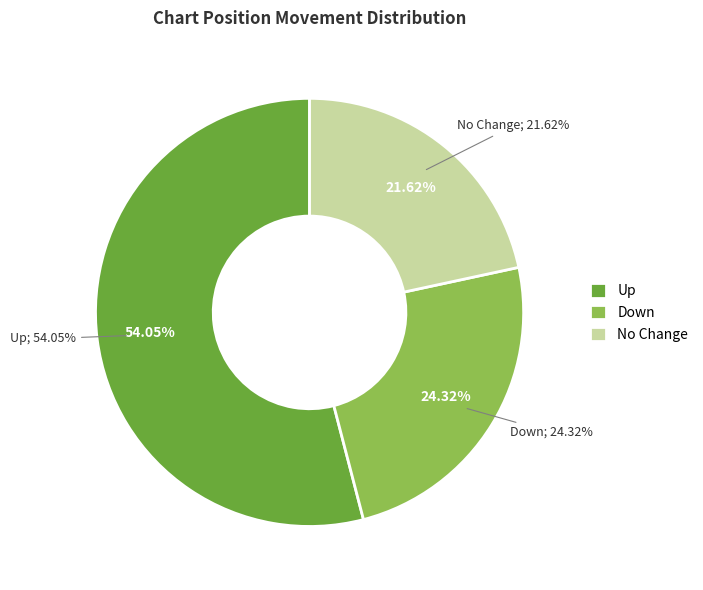

What percentage do - and up together represent?

75.7%